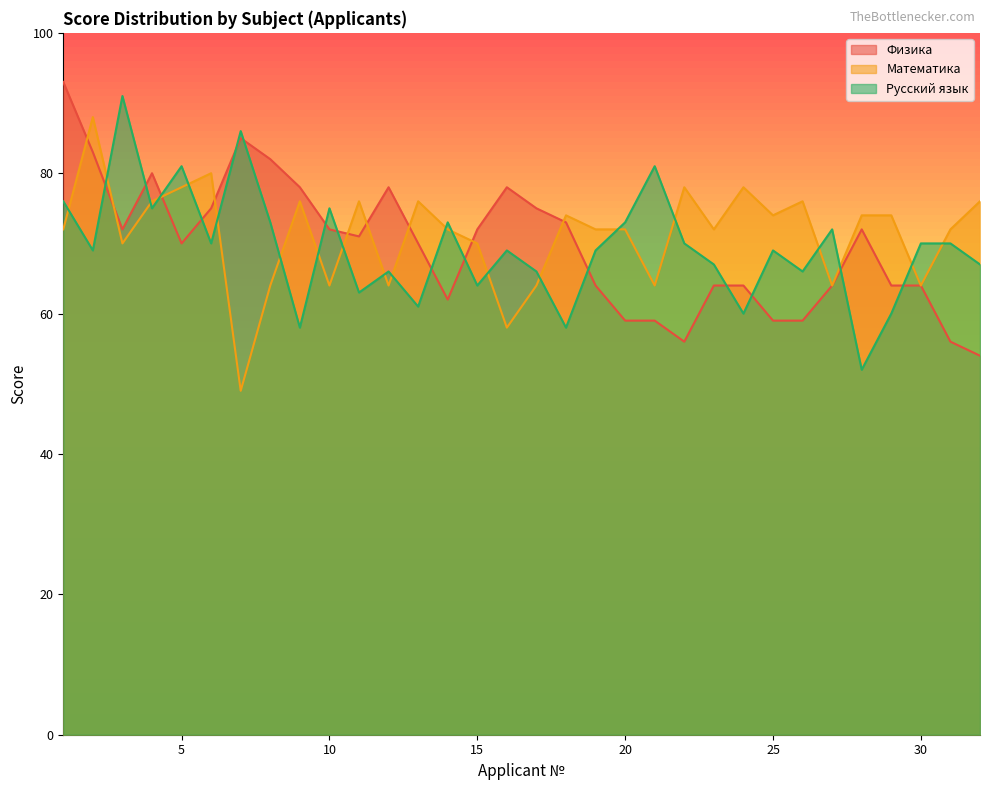

What is the difference between the Физика values at 28 and 17?

3